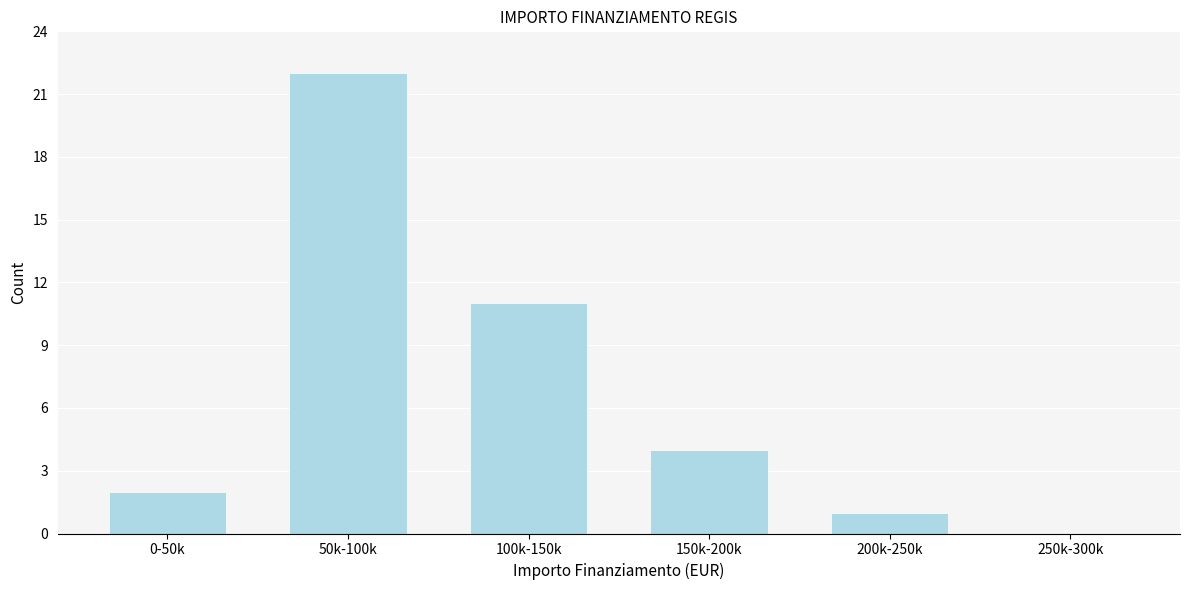

Reading left to right, extract all data points from this chart.

0-50k=2	50k-100k=22	100k-150k=11	150k-200k=4	200k-250k=1	250k-300k=0